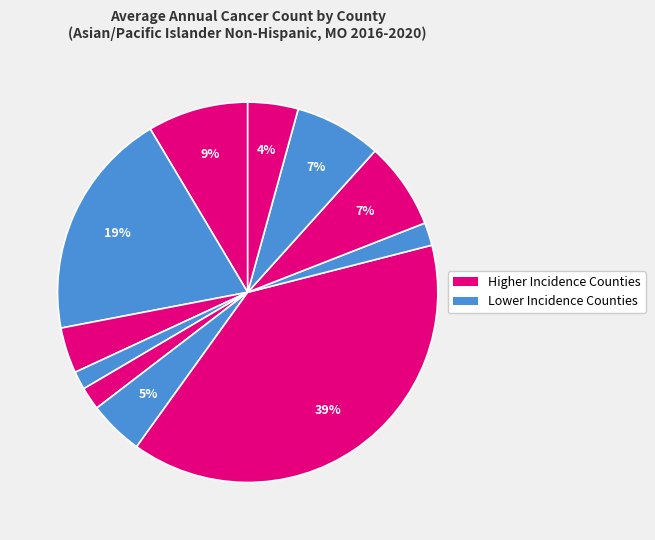

How many segments does this pie chart have?

11